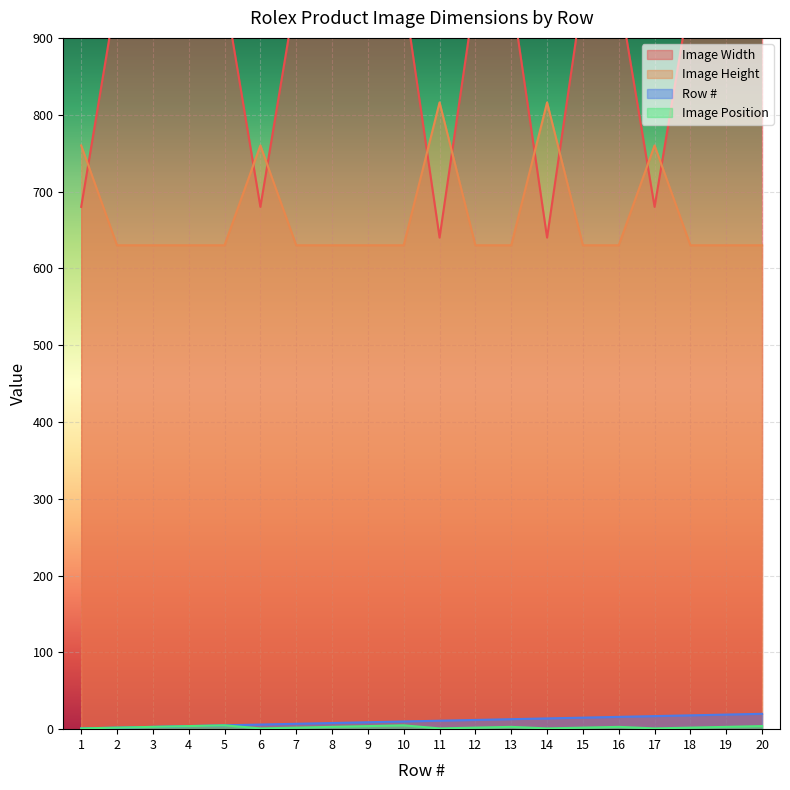

Between 3 and 18, which series saw the biggest shift?

Row #